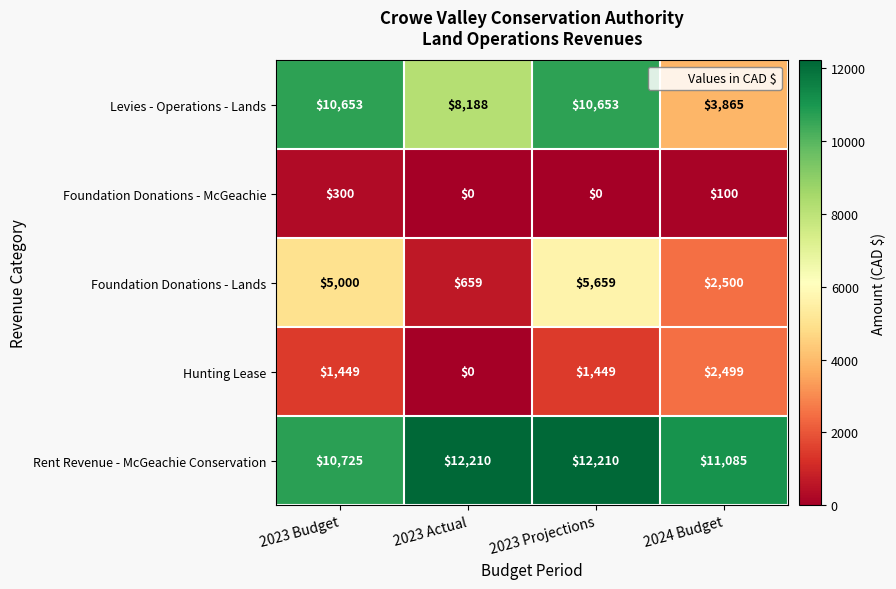

How many data points does each series have?

4